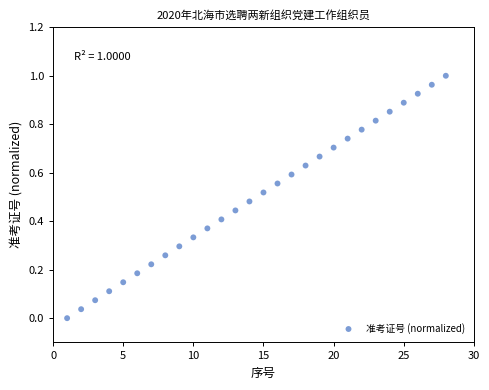

What is the range of X values (max minus min)?

27.0